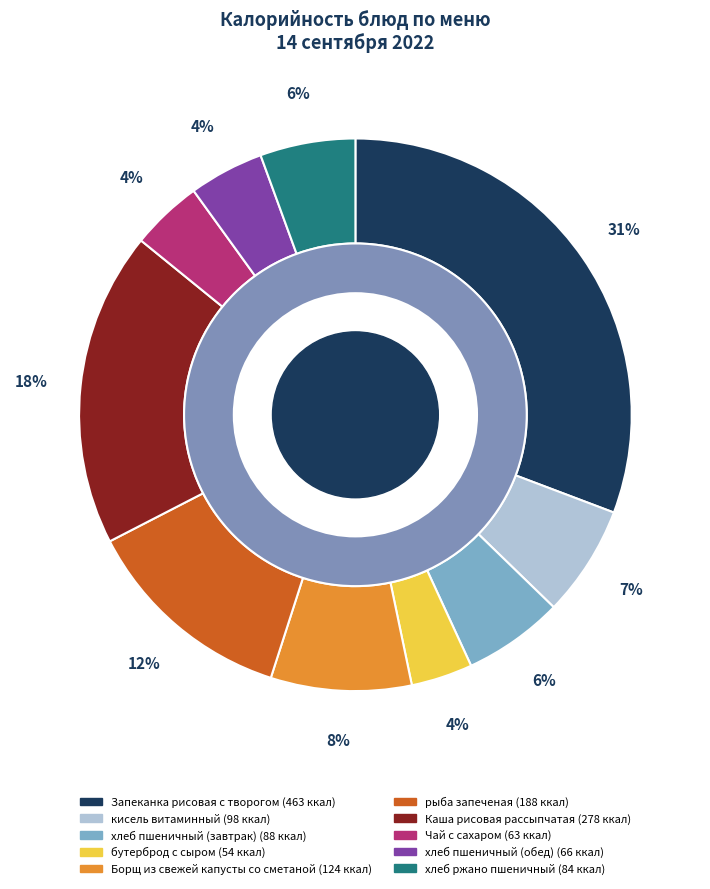

What is the ratio of the value at рыба запеченая to the value at Каша рисовая рассыпчатая?

0.7